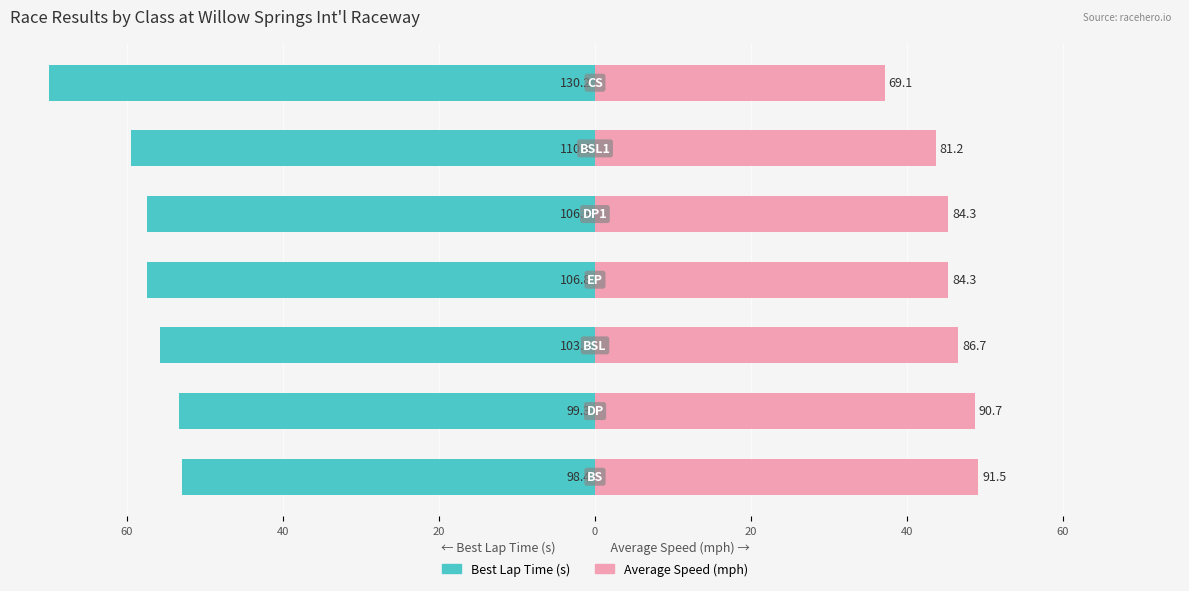

Are the bars grouped side by side (vs. stacked)?

Yes